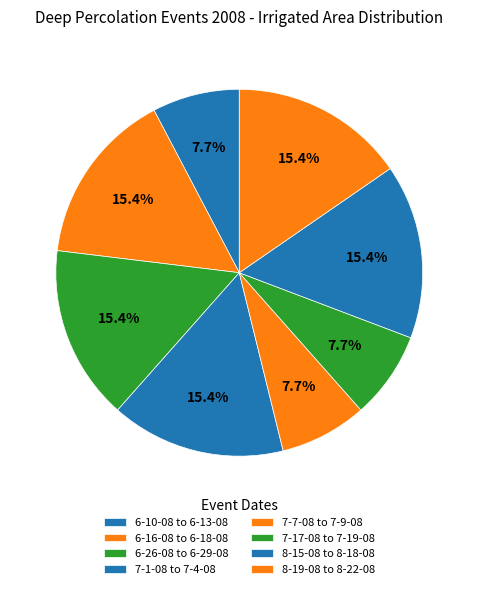

What portion of the pie excludes 8-15-08 to 8-18-08?

84.6%